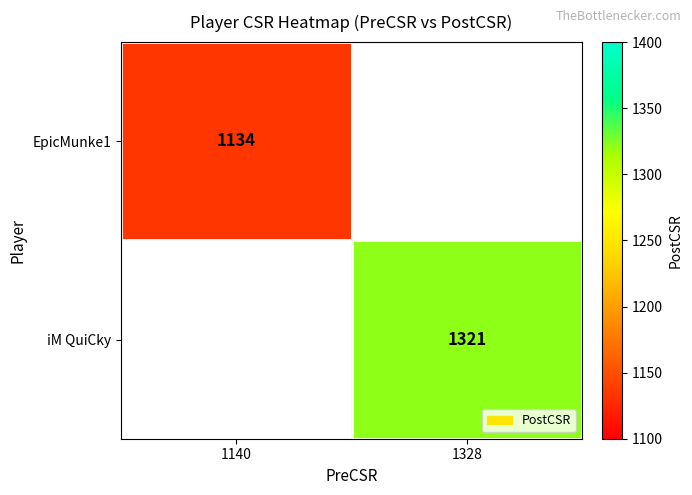

True or false: EpicMunke1 has a value of 1475 at 1140.

False